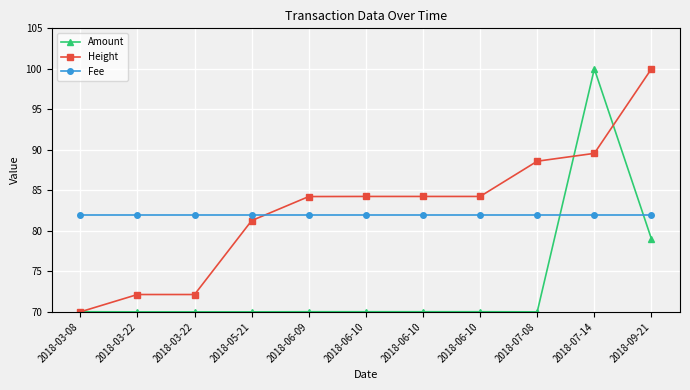

Does the chart have visible grid lines?

Yes